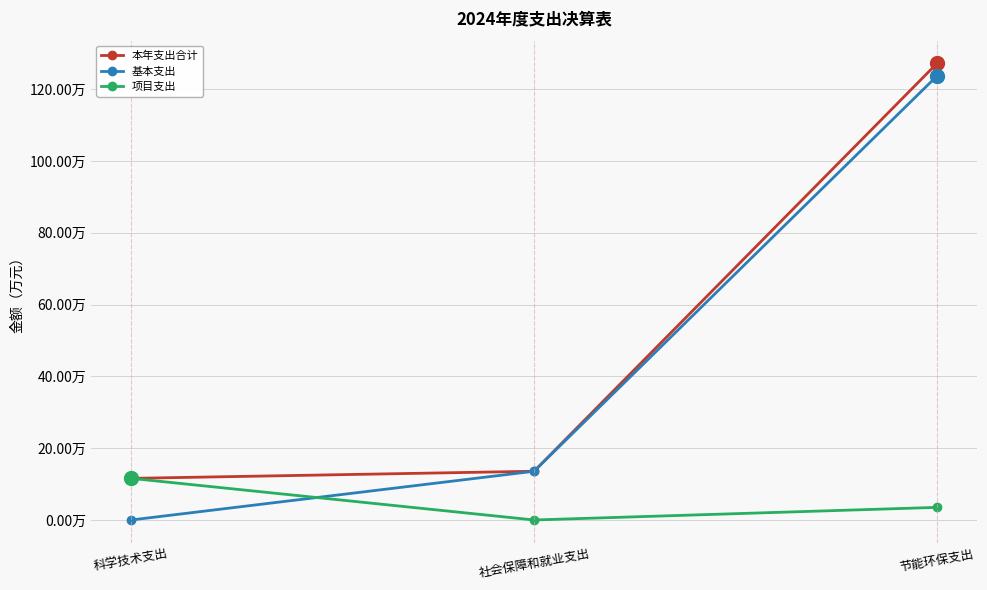

Does the chart display data point markers on the line(s)?

Yes